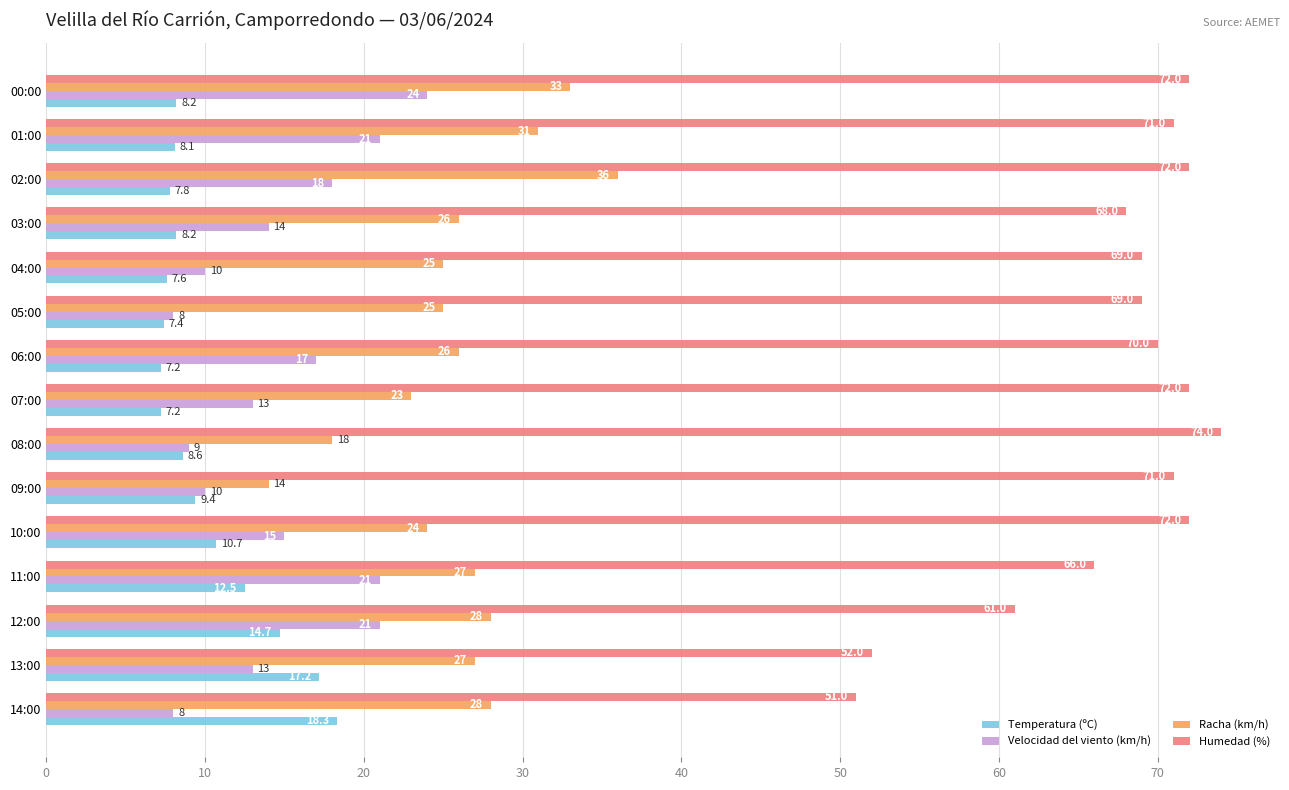

At which category is the sum across all series the highest?

00:00